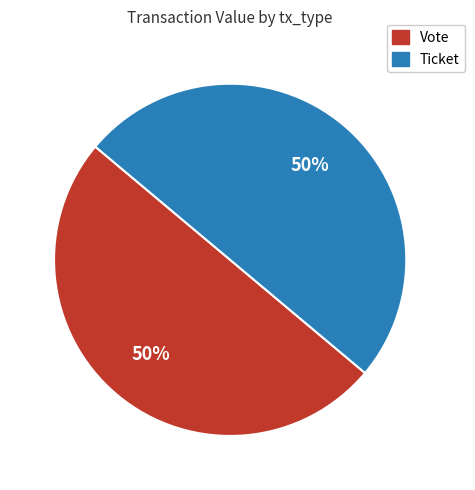

What is the ratio of the value at Vote to the value at Ticket?

1.0